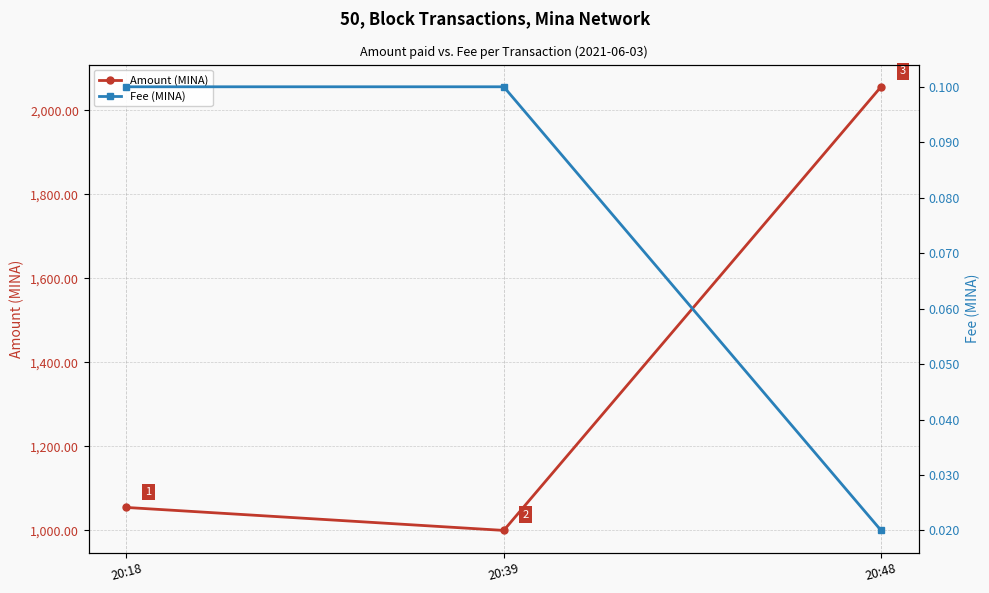

At which category does the chart reach its peak across all series?

20:48